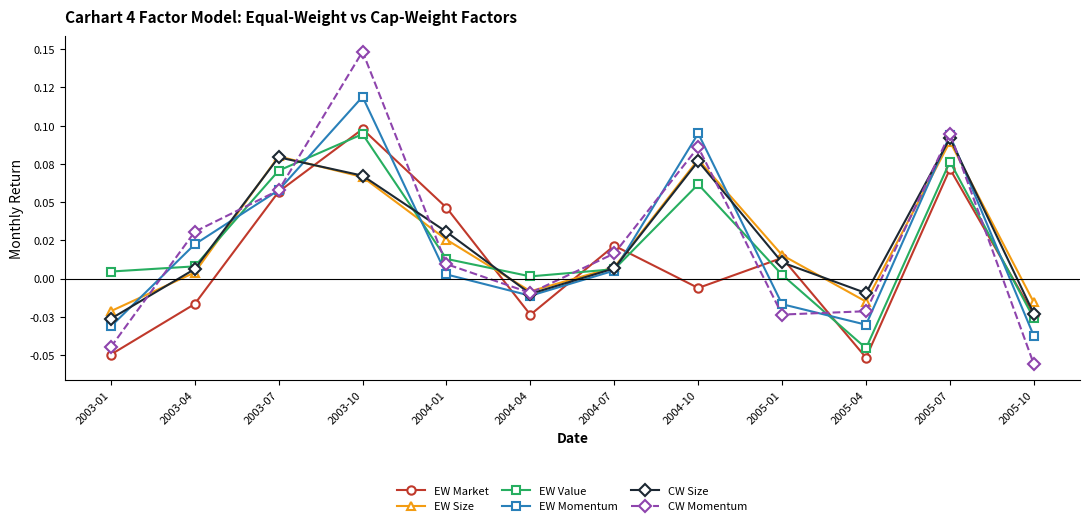

What are all the series names shown in the legend?

EW Market, EW Size, EW Value, EW Momentum, CW Size, CW Momentum